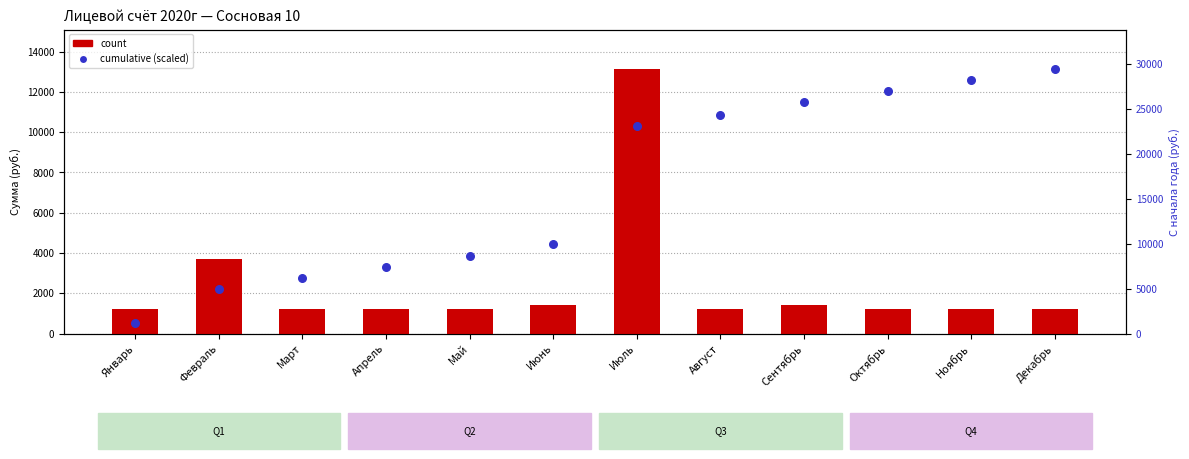

What are all the series names shown in the legend?

count, cumulative (scaled)